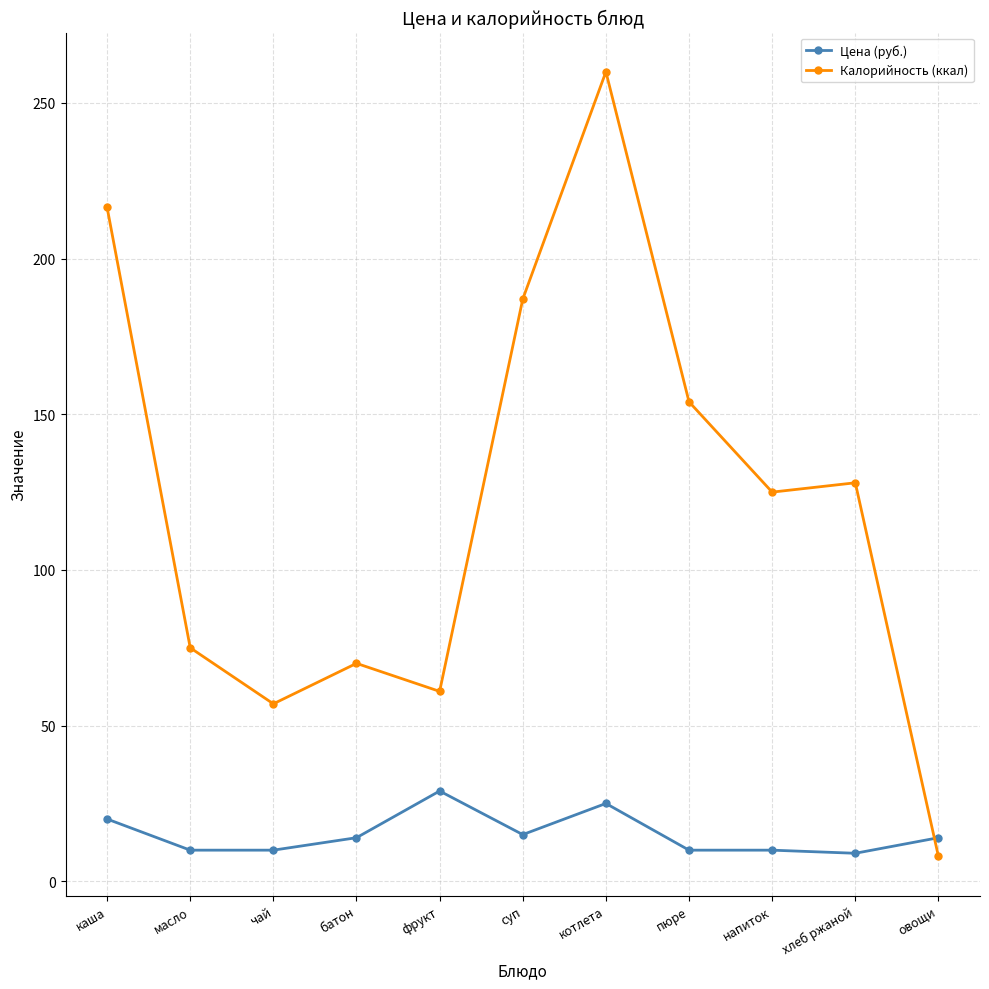

What is the label of the 9th point from the left?

напиток